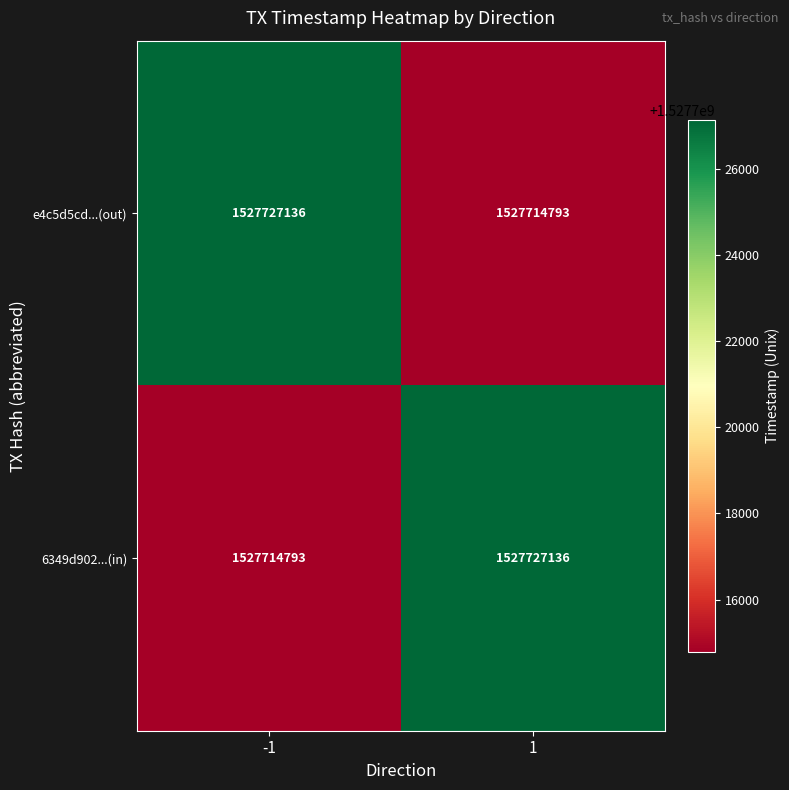

What is the total value across all series at -1?

3055441929